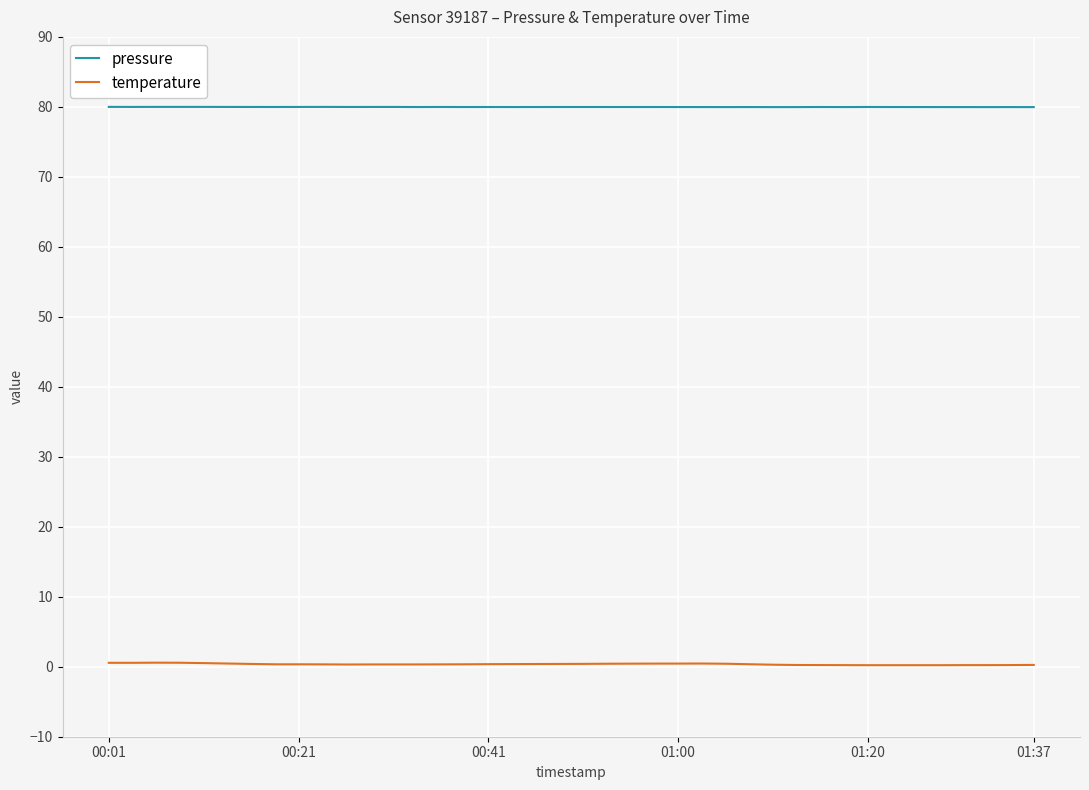

Which series has the largest total across all categories?

pressure